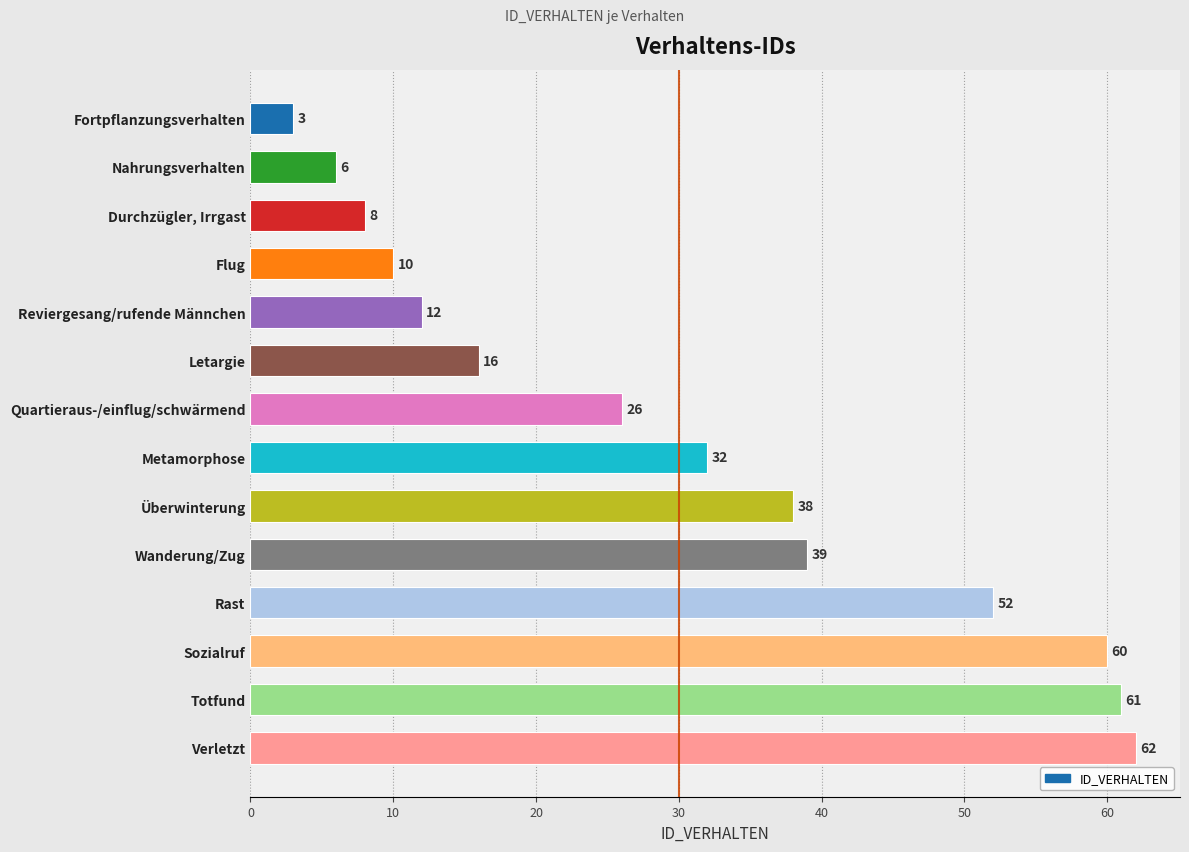

Rank the categories by value from lowest to highest.

Fortpflanzungsverhalten, Nahrungsverhalten, Durchzügler, Irrgast, Flug, Reviergesang/rufende Männchen, Letargie, Quartieraus-/einflug/schwärmend, Metamorphose, Überwinterung, Wanderung/Zug, Rast, Sozialruf, Totfund, Verletzt